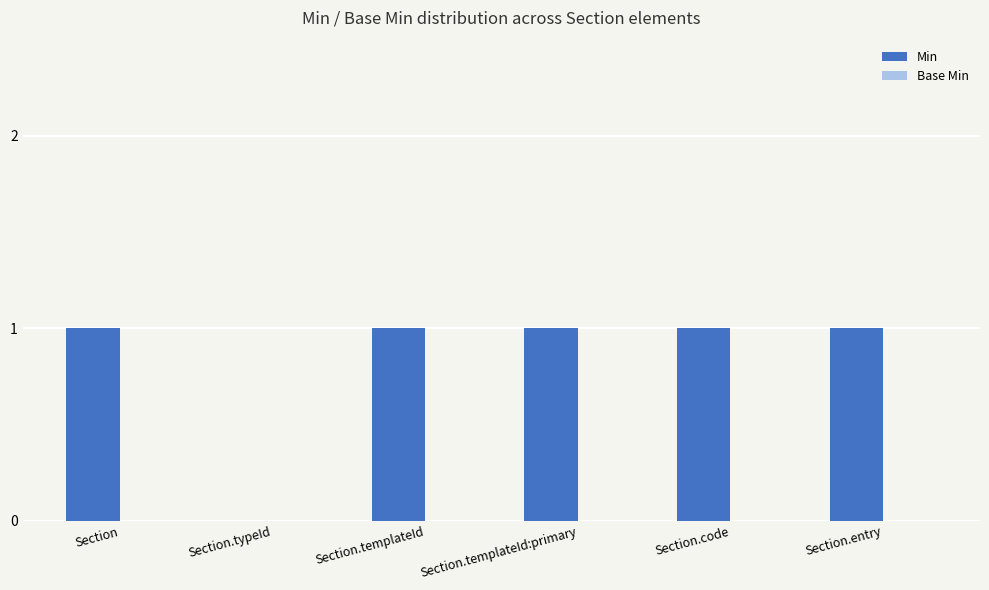

What is the sum of all values?

5